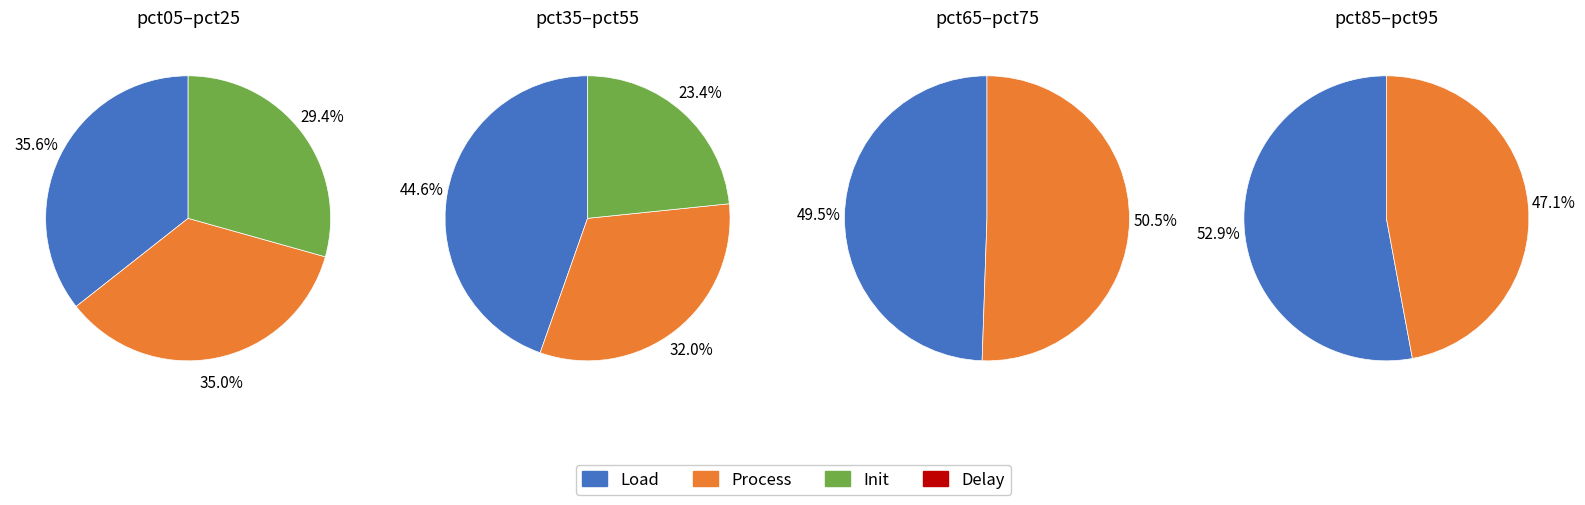

How many slices are in this pie chart?

10